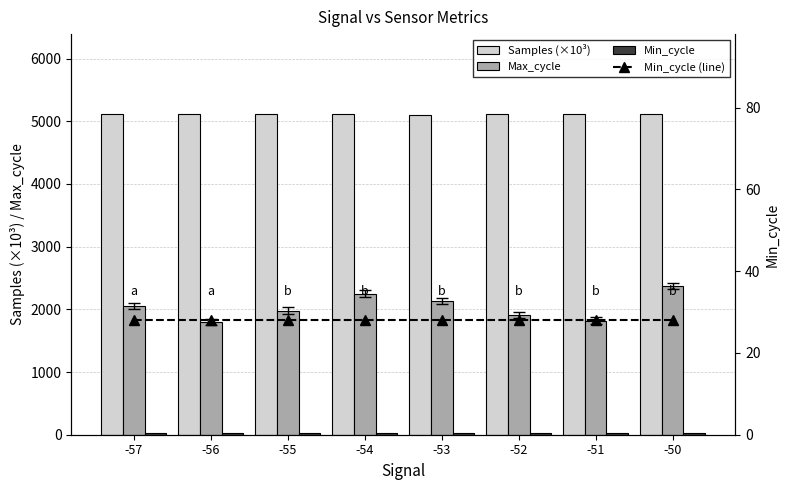

At which label does Min_cycle (line) reach its peak?

-57